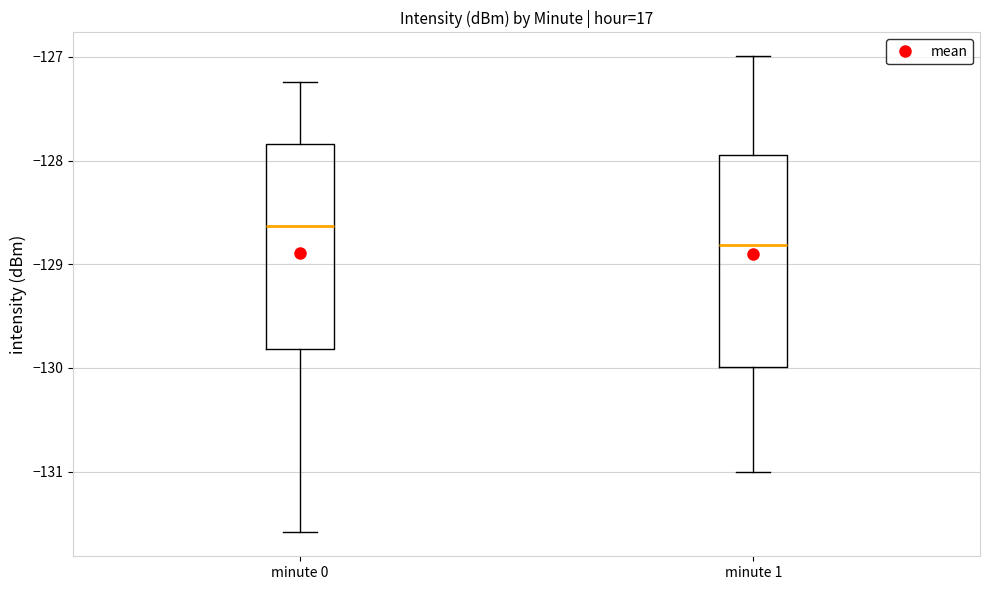

Reading left to right, transcribe this box plot: for each box, give where its median line is, the range the box spans, and where its two whiskers end, as read against the y-axis. The values are not printed on the chart, so give them approximately, as read against the axis.

minute 0: median -128.6, box -129.8 to -127.8, whiskers -131.6 to -127.2
minute 1: median -128.8, box -130.0 to -127.9, whiskers -131.0 to -127.0